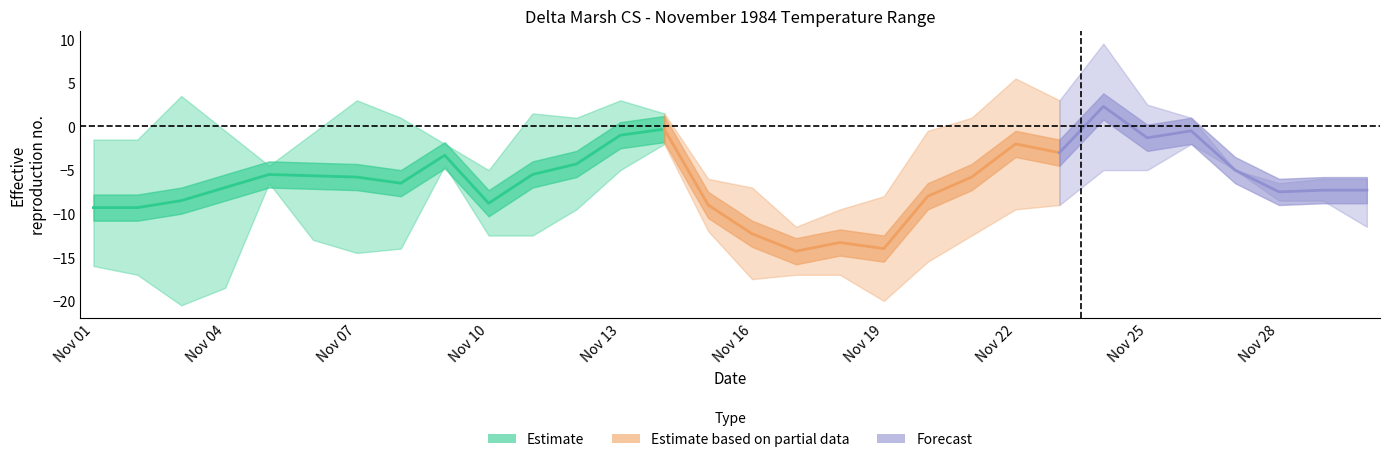

Does the chart have visible grid lines?

No